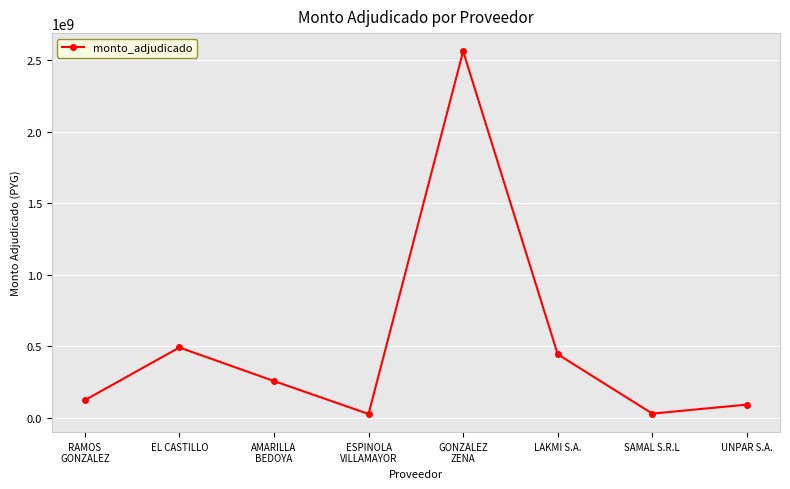

What is the label of the 1st point from the left?

RAMOS
GONZALEZ